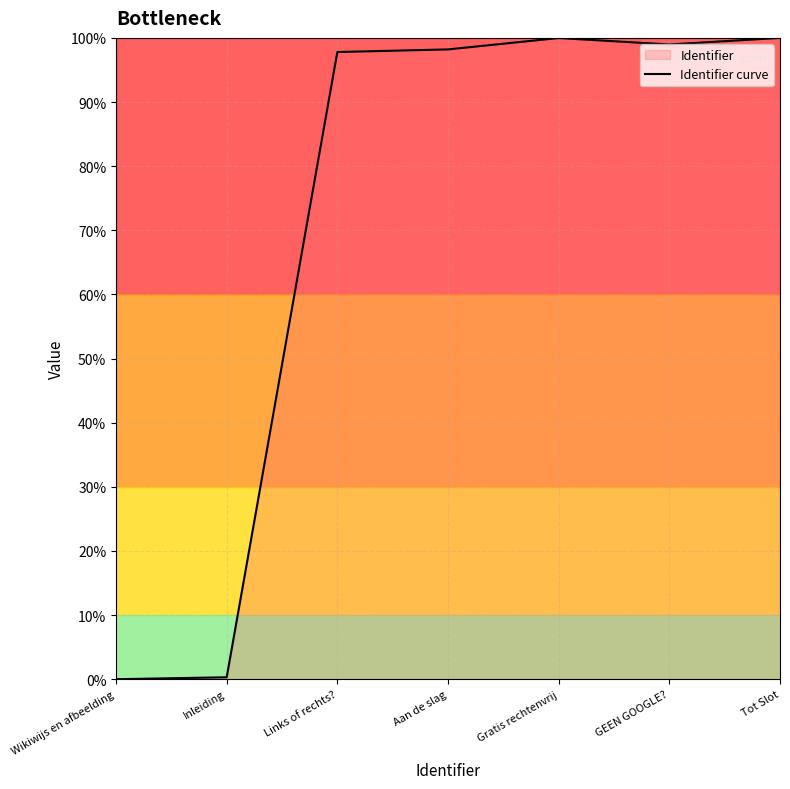

Is this an area chart (filled region under the line)?

No